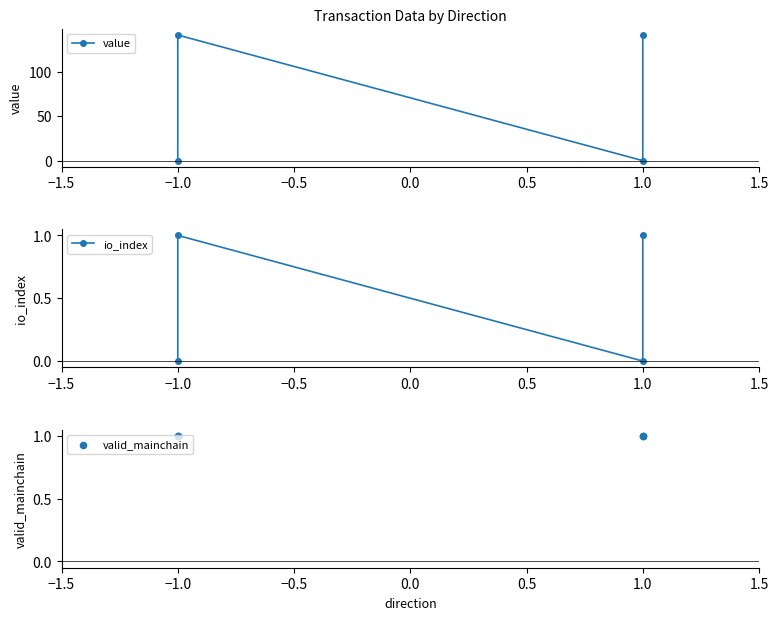

Which series contains the highest Y value?

value